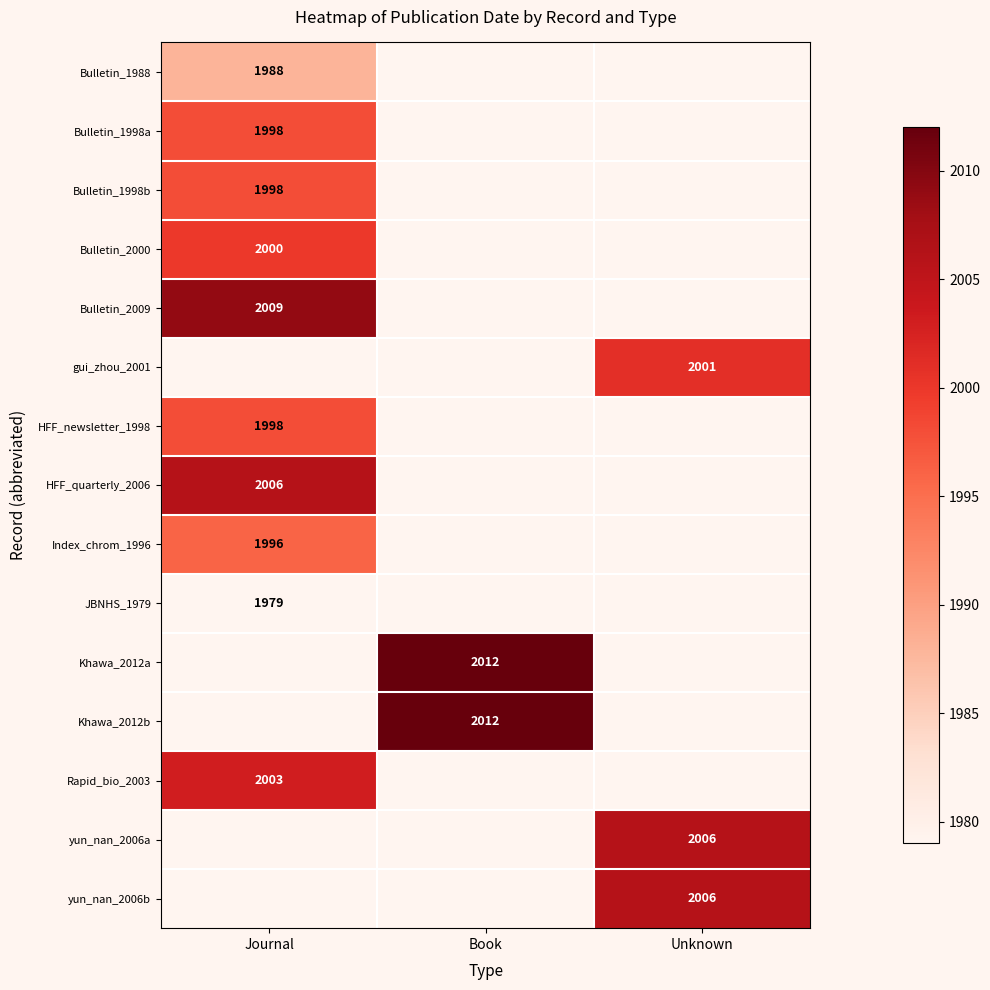

Which category has the highest value across all series?

Book